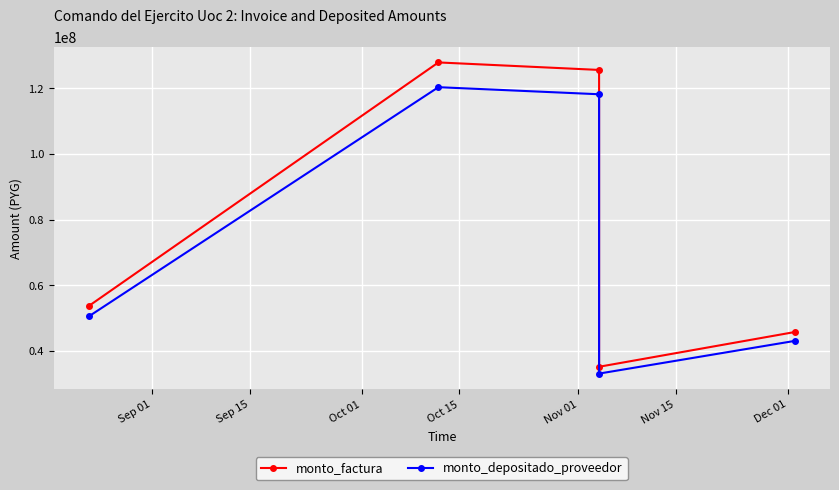

Which series changed the most between Sep 01 and Sep 15?

monto_factura